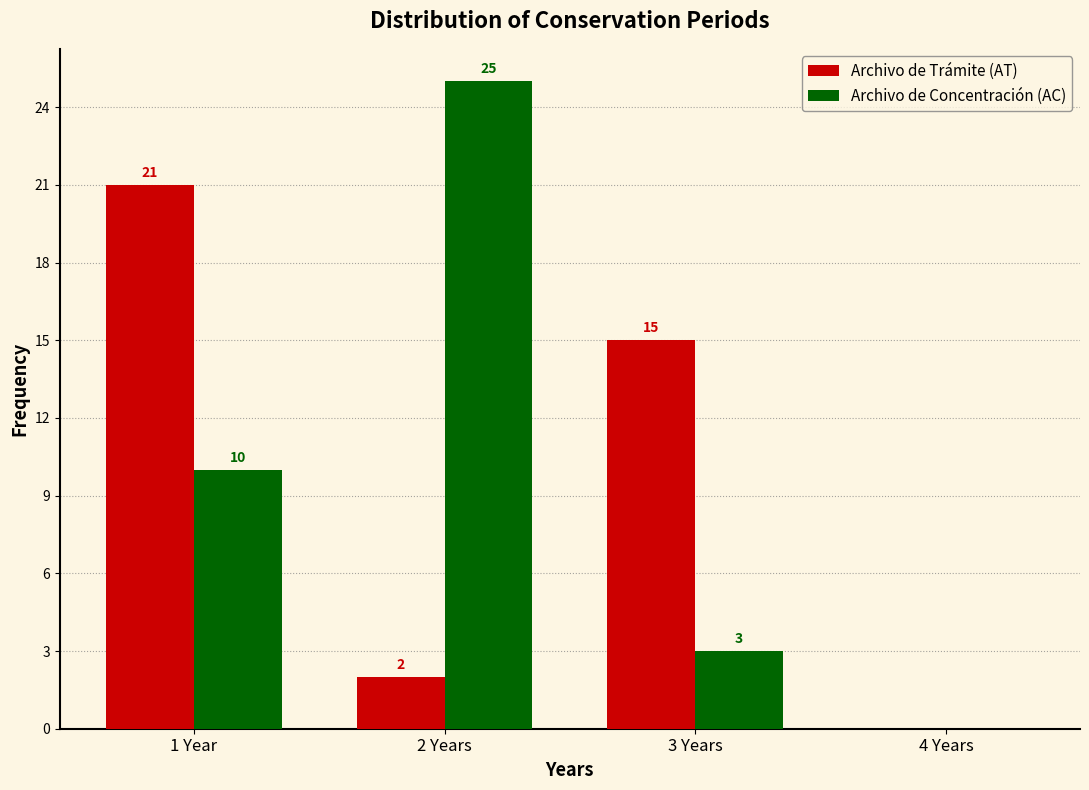

Reading left to right, transcribe all the data shown in this chart.

Archivo de Trámite (AT): 1 Year=21	2 Years=2	3 Years=15	4 Years=0
Archivo de Concentración (AC): 1 Year=10	2 Years=25	3 Years=3	4 Years=0